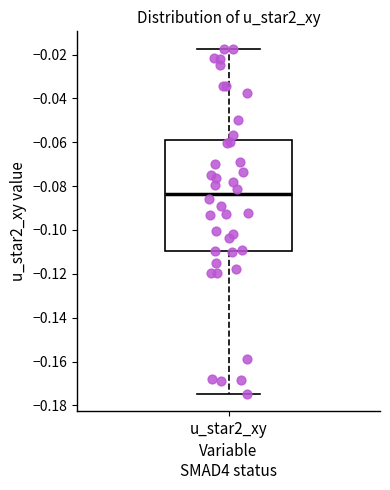

Where does the median line of the box for u_star2_xy sit on the y-axis? The values are not printed on the chart, so give them approximately, as read against the axis.

-0.084